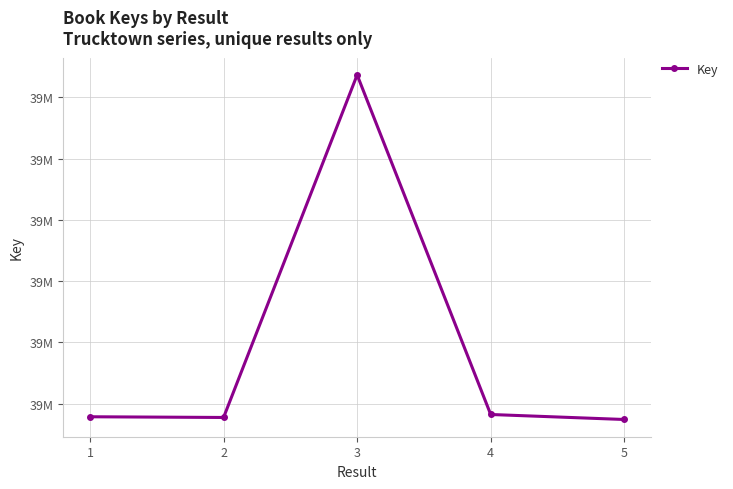

Reading left to right, list all the values displayed in this chart.

1=39553924	2=39553866	3=39581822	4=39554109	5=39553701